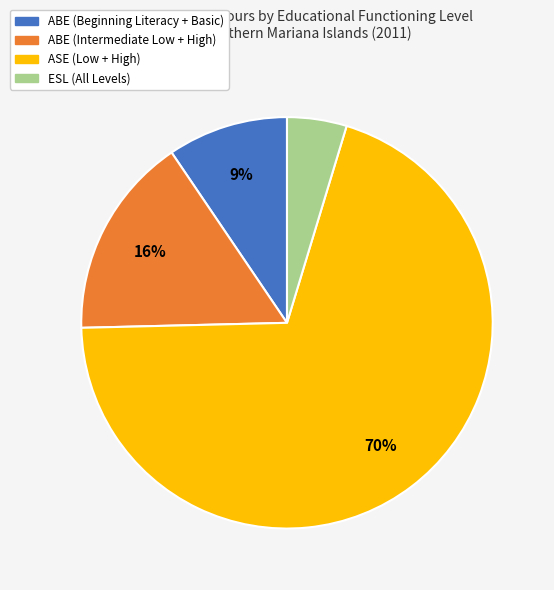

Which slice is the largest?

ASE (Low + High)